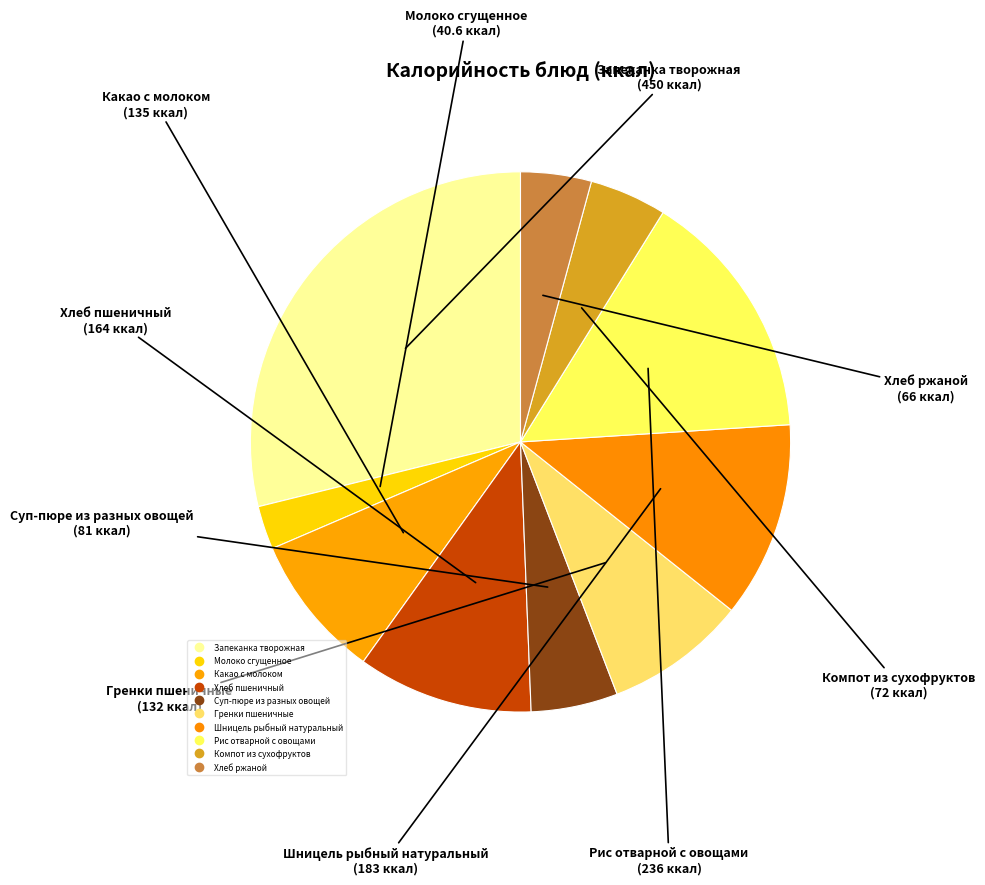

What is the change in value from Какао с молоком to Суп-пюре из разных овощей?

-54.0